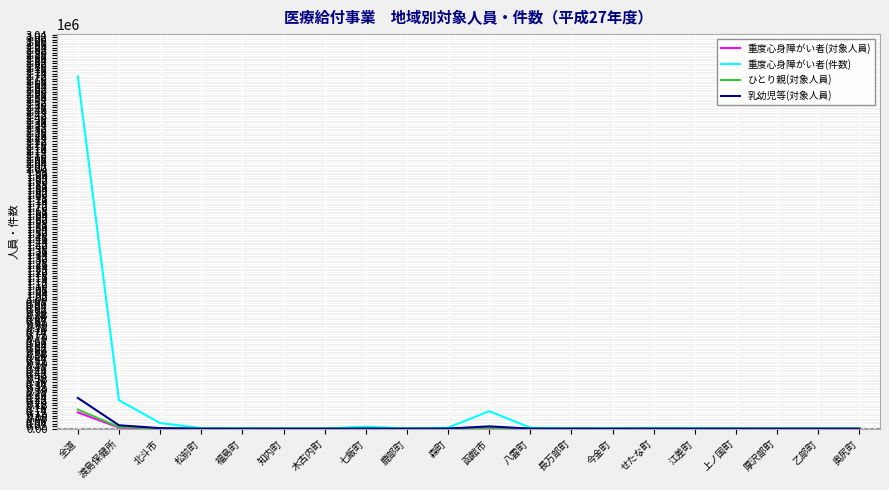

What is the maximum value for ひとり親(対象人員)?

148013